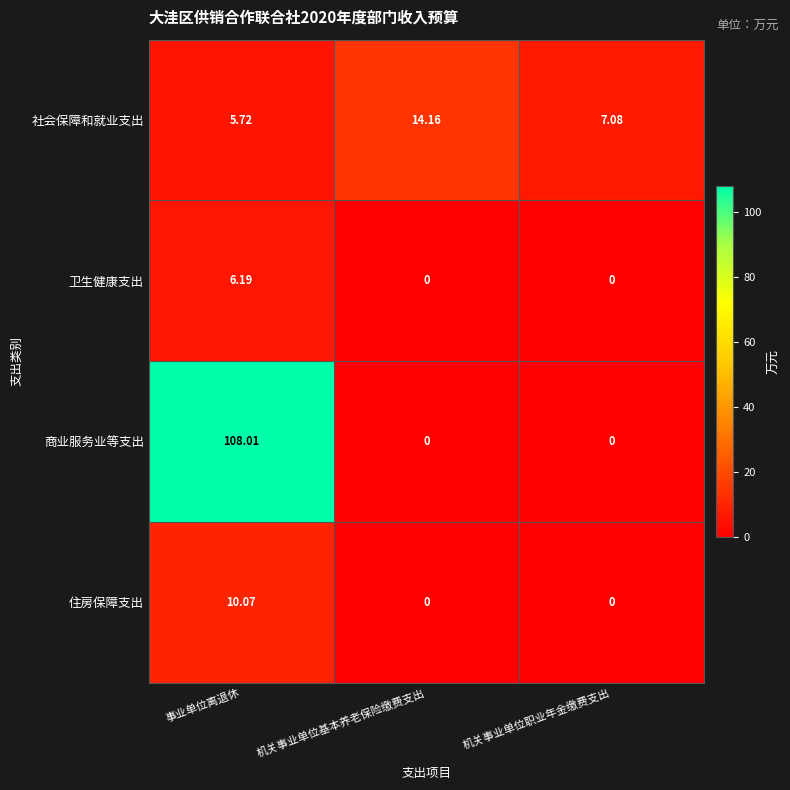

Rank the series by their maximum value, from lowest to highest.

卫生健康支出, 住房保障支出, 社会保障和就业支出, 商业服务业等支出